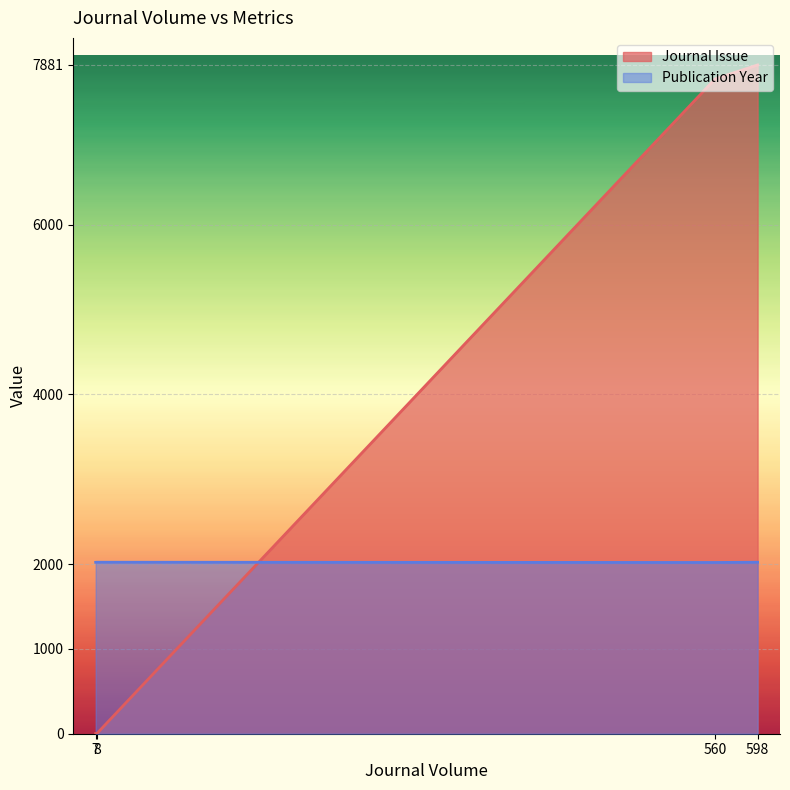

Between 598 and 7, which series saw the biggest shift?

Journal Issue